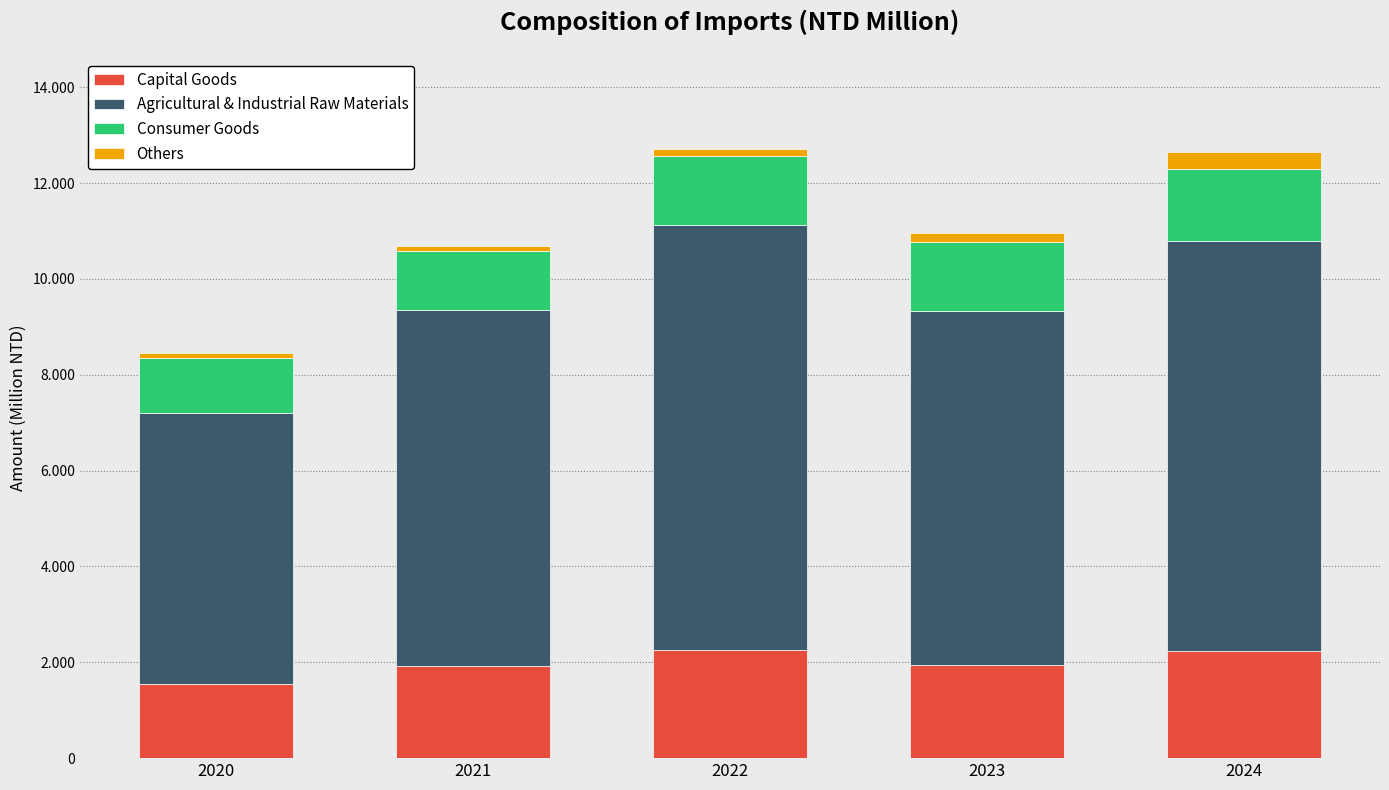

Which series has the widest spread of values?

Agricultural & Industrial Raw Materials